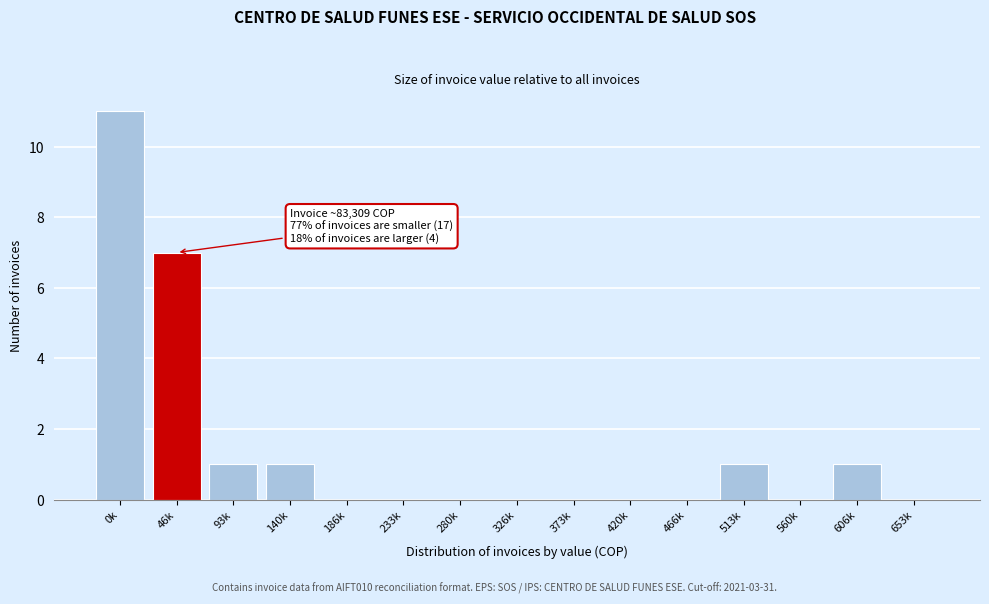

Reading right to left, what are all the values shown in this chart?

653k=0	606k=1	560k=0	513k=1	466k=0	420k=0	373k=0	326k=0	280k=0	233k=0	186k=0	140k=1	93k=1	46k=7	0k=11